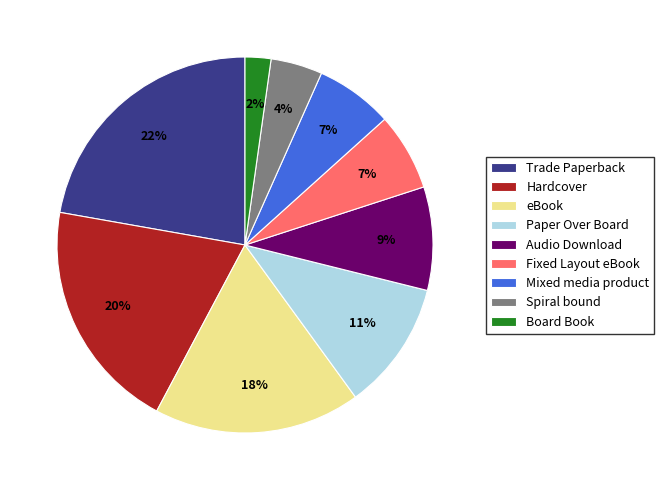

Count the number of slices in the pie.

9